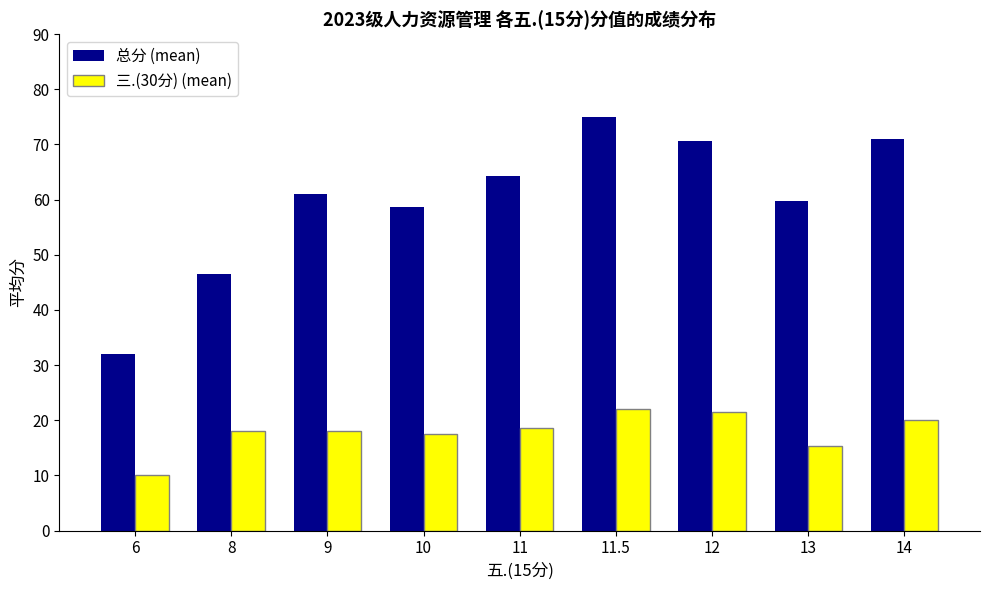

Is the value of 总分 (mean) at 12 greater than the value of 三.(30分) (mean) at 6?

Yes